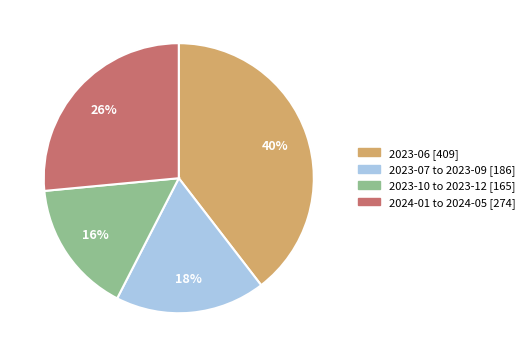

Do 2023-06 [409] and 2023-07 to 2023-09 [186] together represent more than half of the pie?

Yes